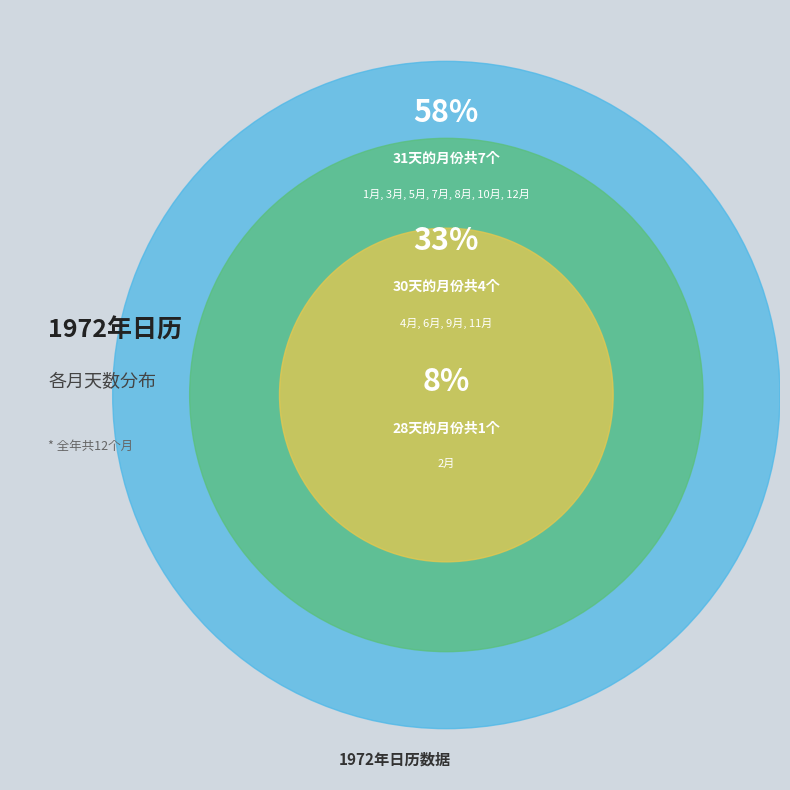

Is it true that 1月 is 8% of the pie?

True